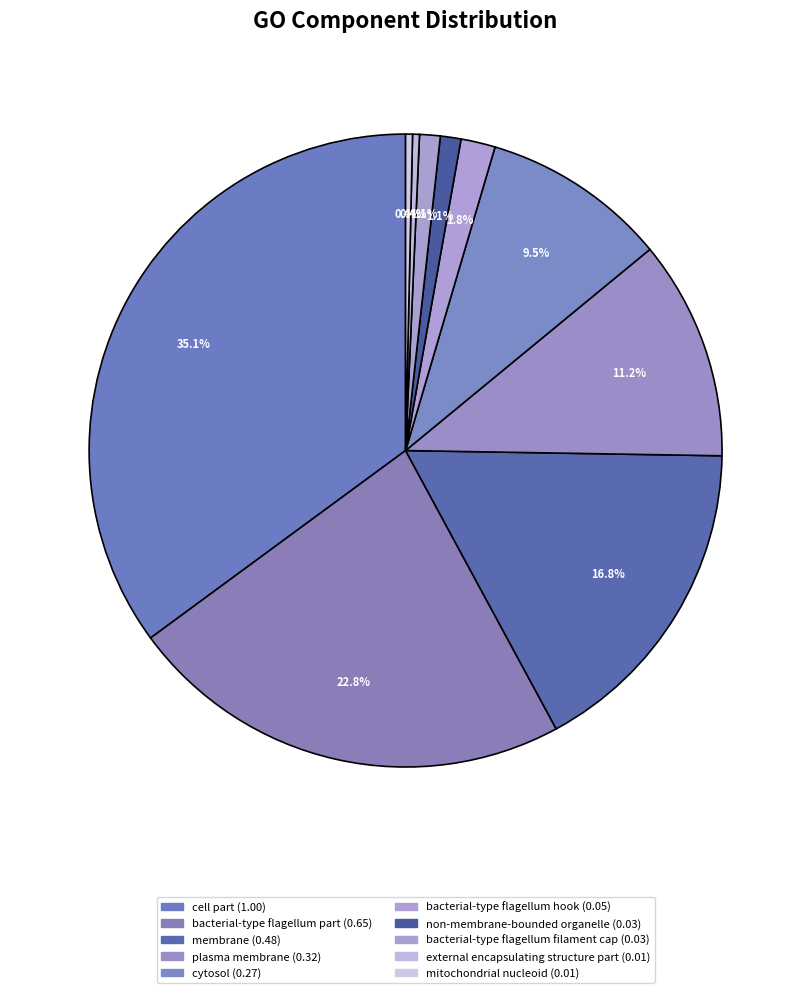

The membrane slice represents 4% of the pie. True or false?

False